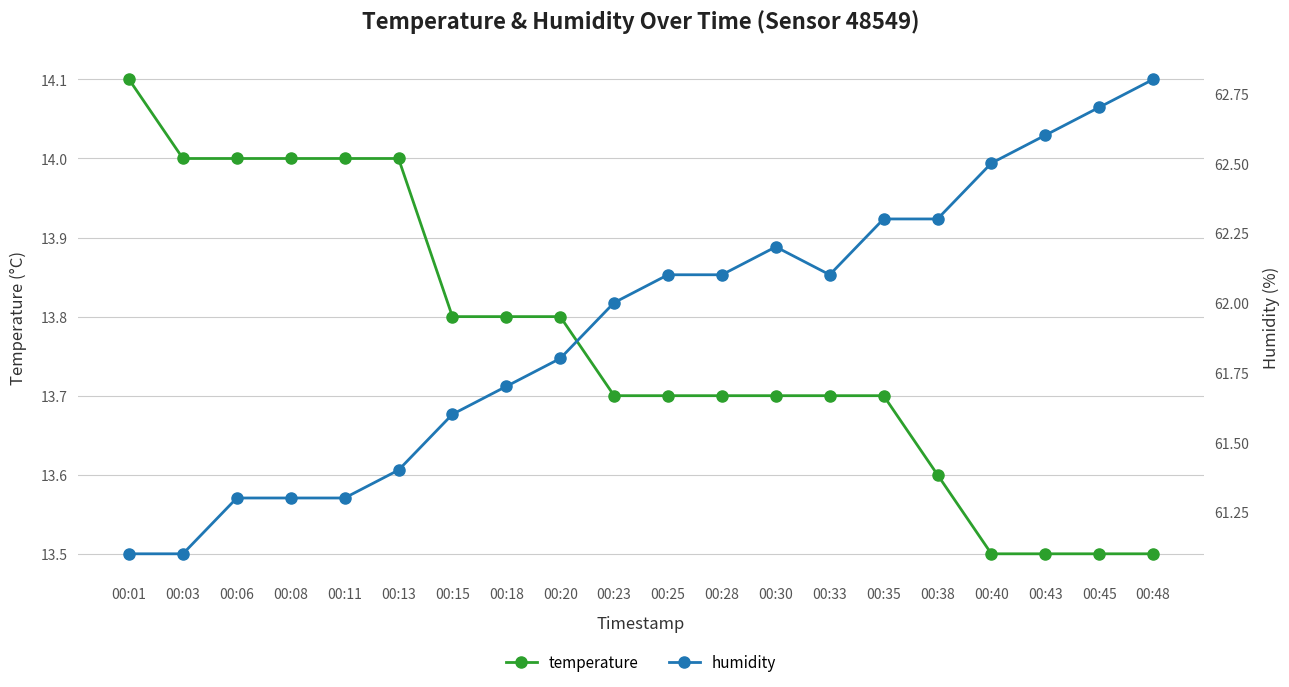

How many lines are shown in the chart?

2